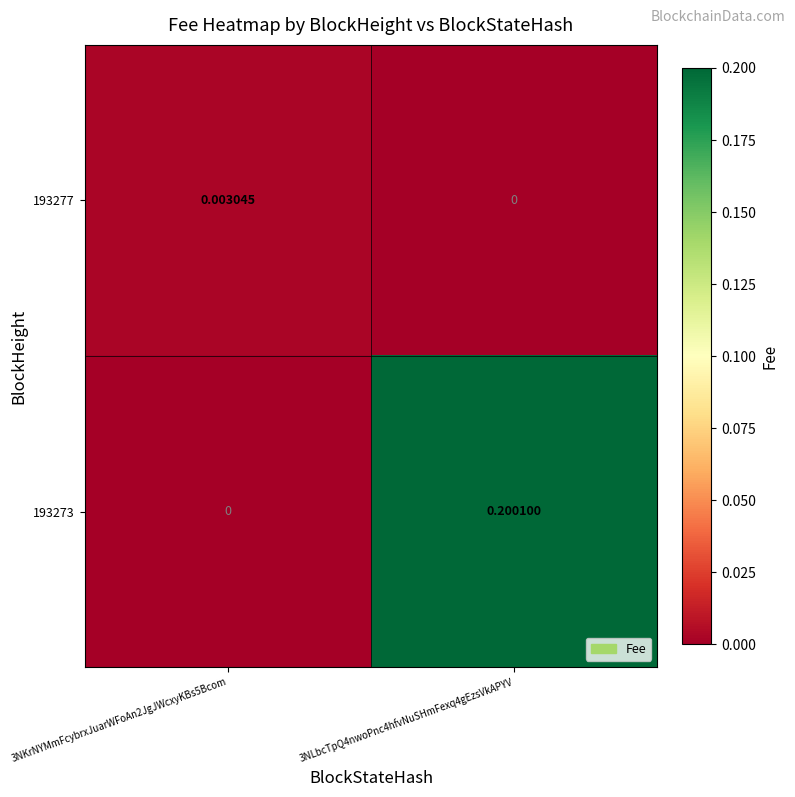

Which series has the largest range (max minus min)?

193273